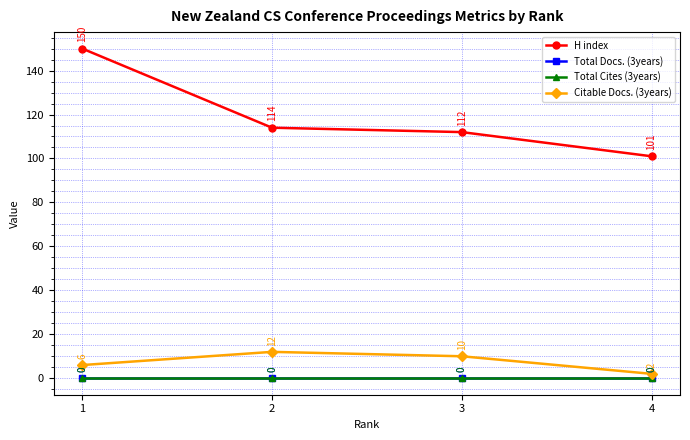

Where does the Citable Docs. (3years) series first go above 10?

2